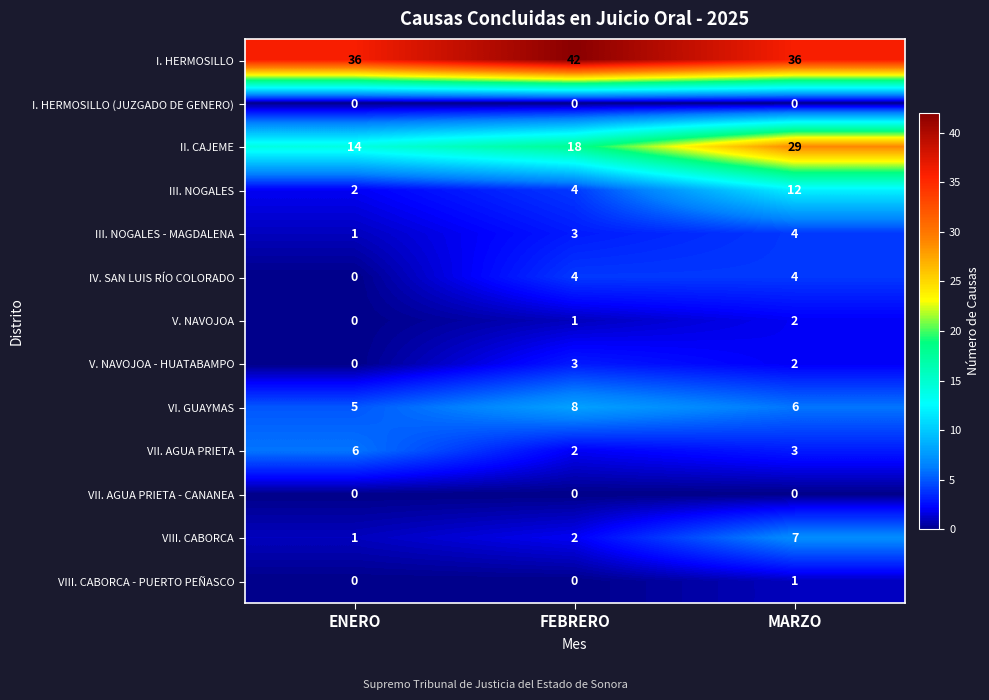

What is the average value of the III. NOGALES - MAGDALENA series?

3